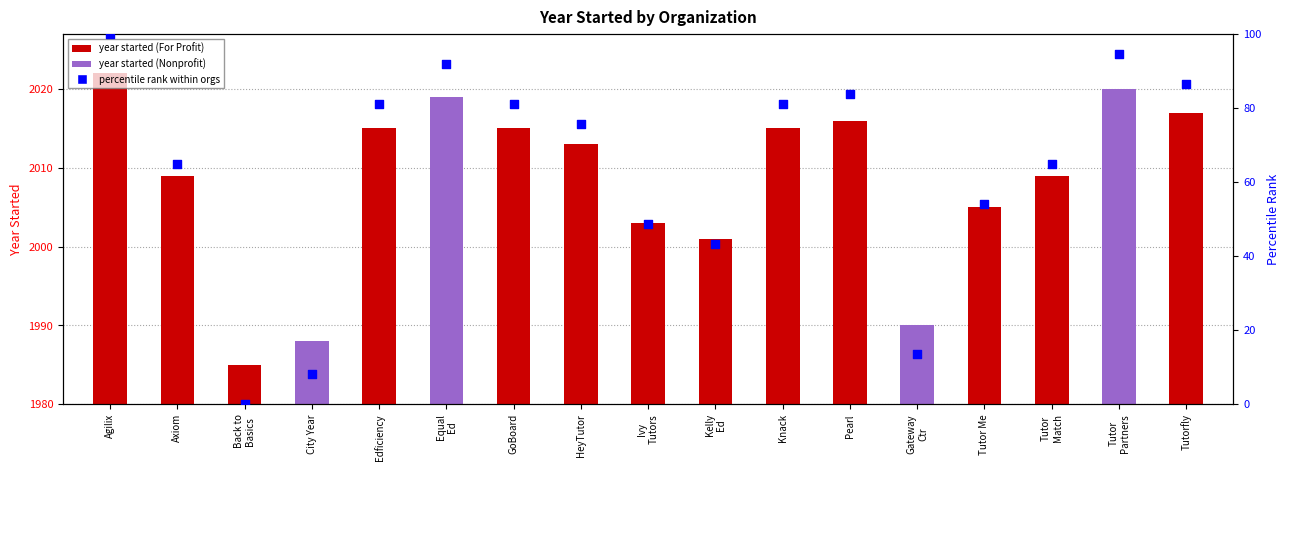

What is the change in value from Axiom to HeyTutor?

+10.8